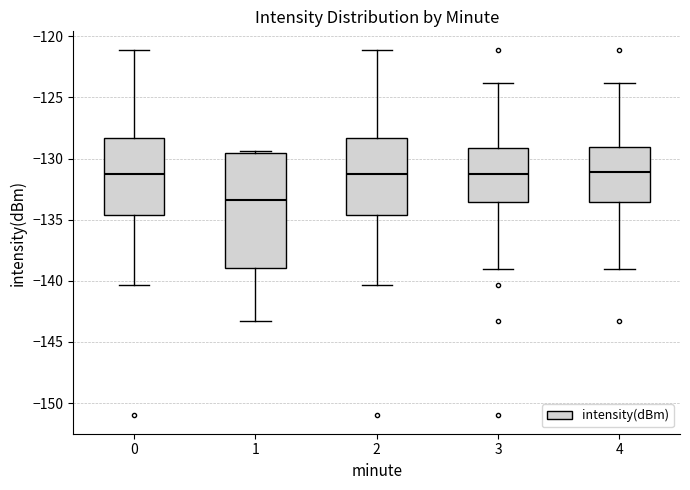

Reading left to right, read every box against the y-axis: the position of its median line, the range the box covers, and the ends of its whiskers. The values are not printed on the chart, so give them approximately, as read against the axis.

0: median -131.5, box -134.5 to -128.5, whiskers -140.5 to -121.0
1: median -133.5, box -139.0 to -129.5, whiskers -143.5 to -129.5 (just above the box's upper edge)
2: median -131.5, box -134.5 to -128.5, whiskers -140.5 to -121.0
3: median -131.5, box -133.5 to -129.0, whiskers -139.0 to -124.0
4: median -131.0, box -133.5 to -129.0, whiskers -139.0 to -124.0